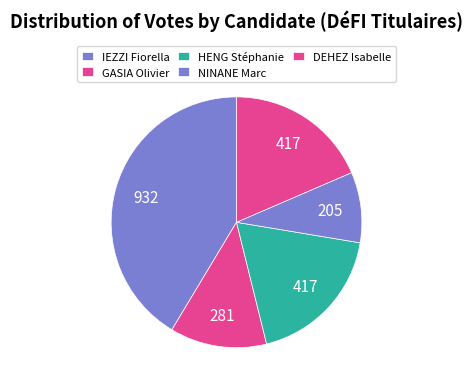

Count the number of slices in the pie.

5